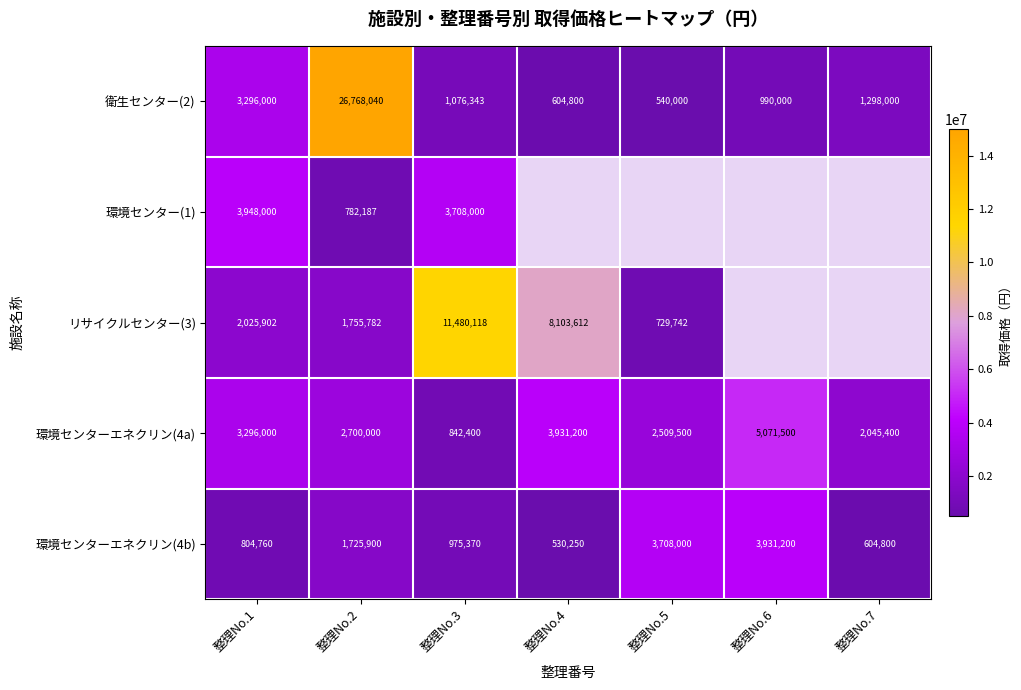

Is the value of リサイクルセンター(3) at 整理No.5 greater than the value of 環境センターエネクリン(4b) at 整理No.2?

No